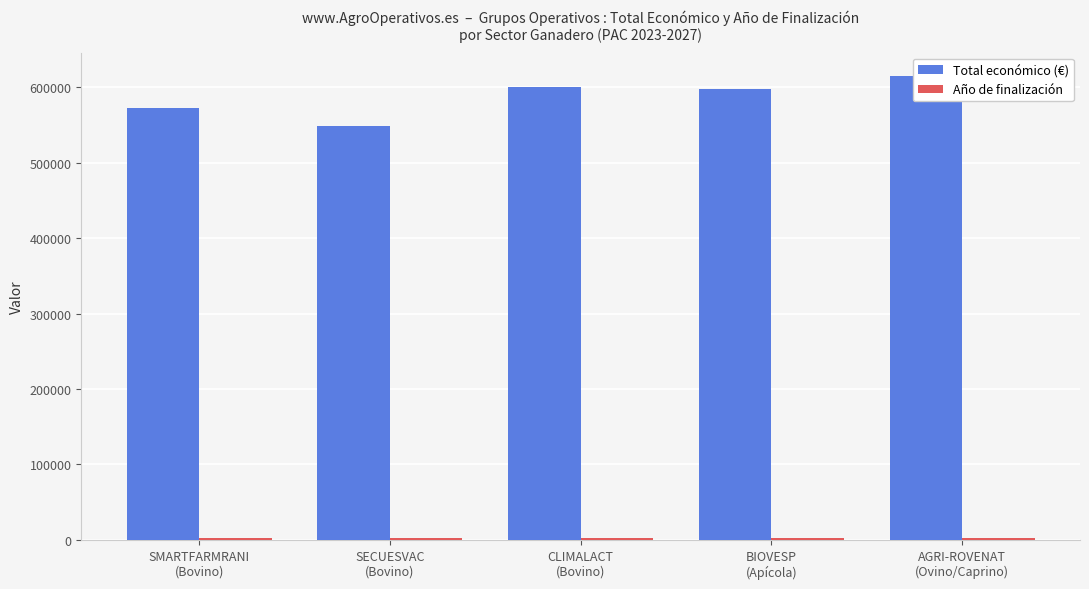

The Año de finalización series shows 675 at SMARTFARMRANI
(Bovino). True or false?

False